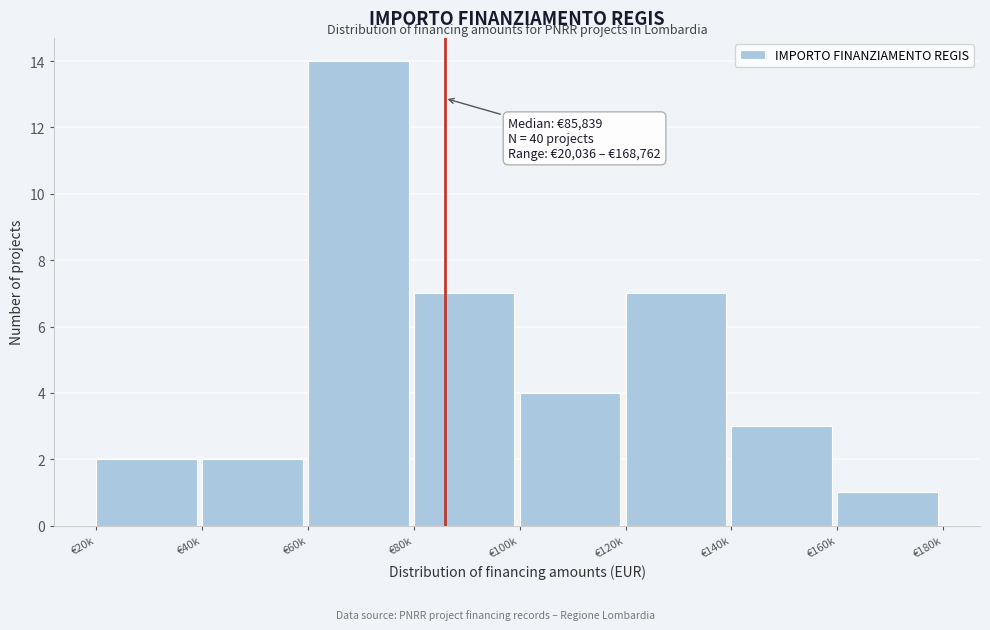

Reading left to right, extract all data points from this chart.

€20k=2	€40k=2	€60k=14	€80k=7	€100k=4	€120k=7	€140k=3	€160k=1